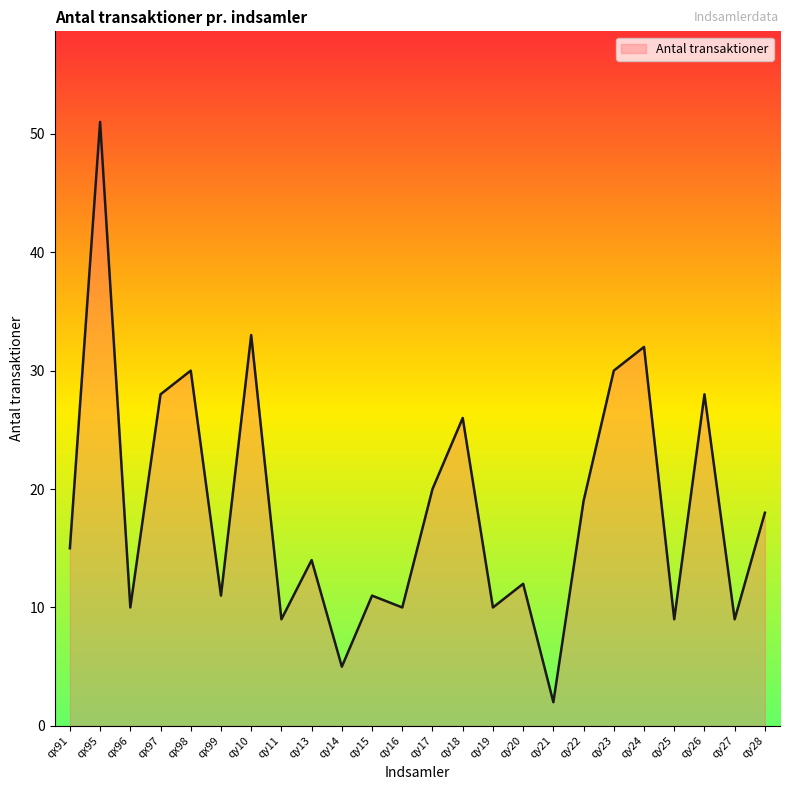

How many lines are shown in the chart?

1